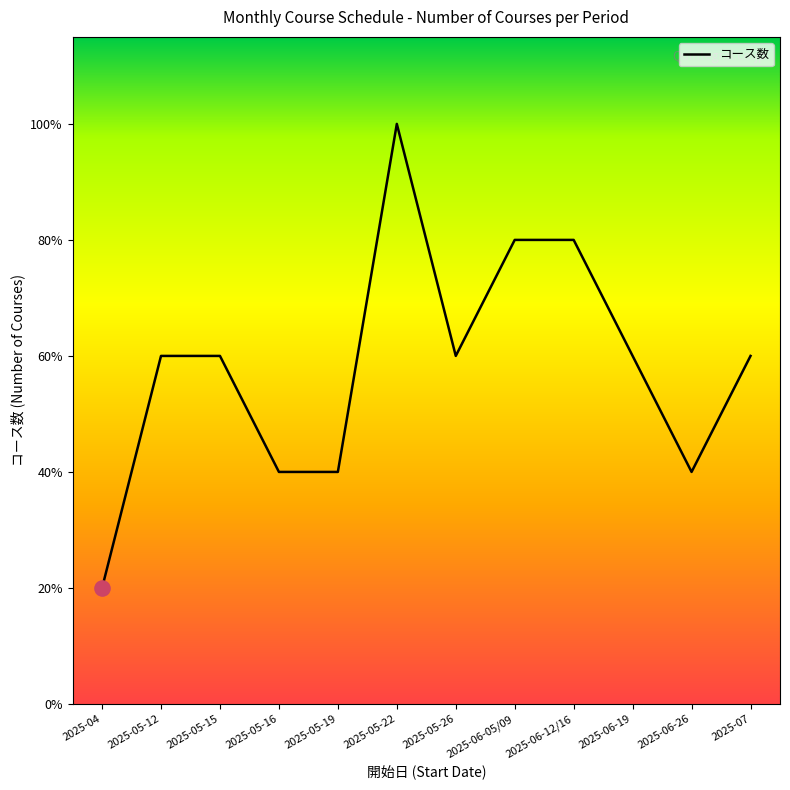

What is the ratio of the value at 2025-05-12 to the value at 2025-06-19?

1.0